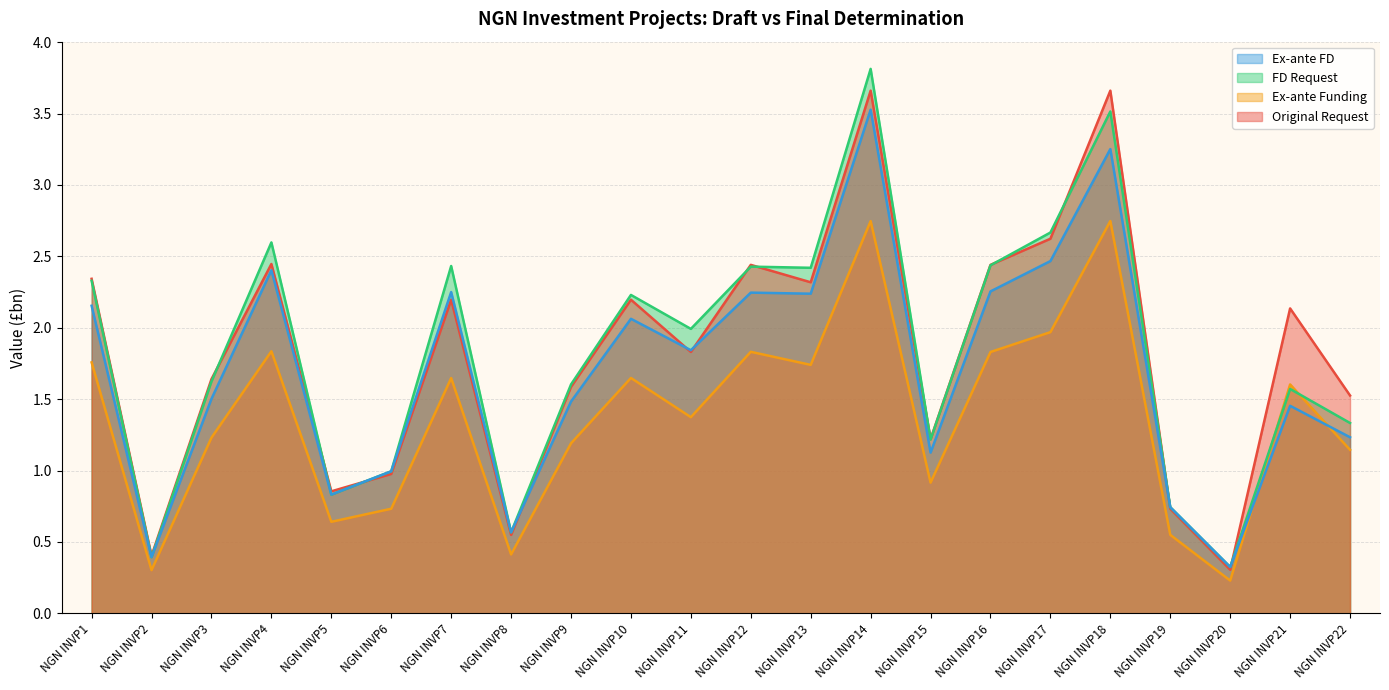

Does the chart display data point markers on the line(s)?

No